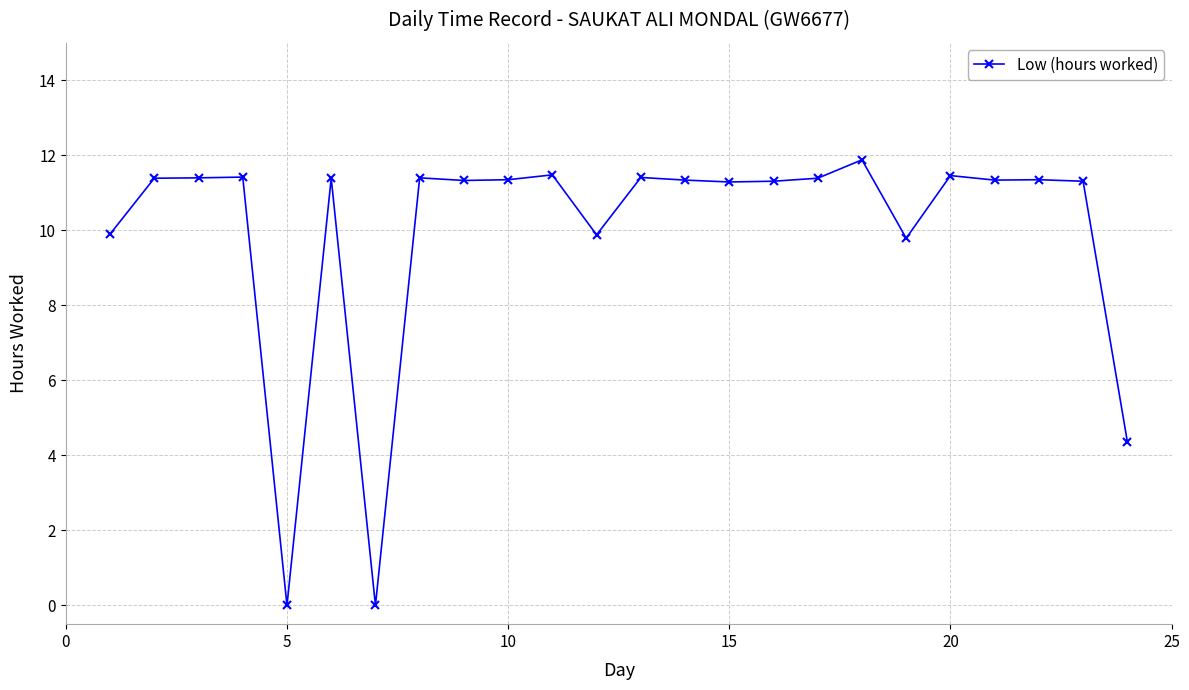

True or false: there are more than 1 points higher than both neighbors.

True